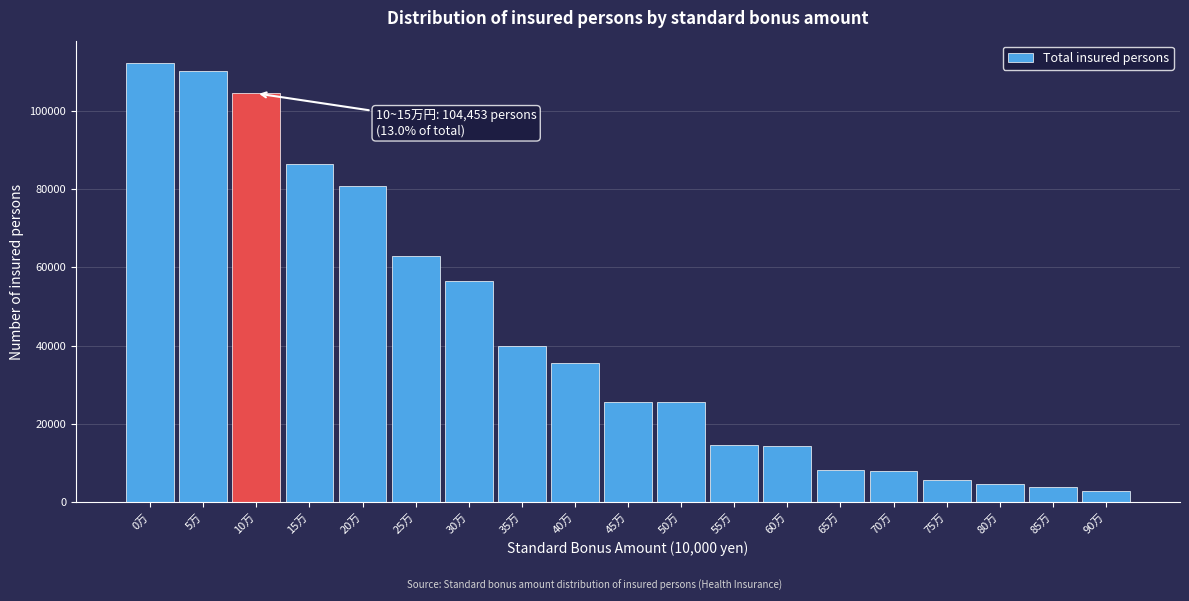

What is the label of the 8th bar from the left?

35万